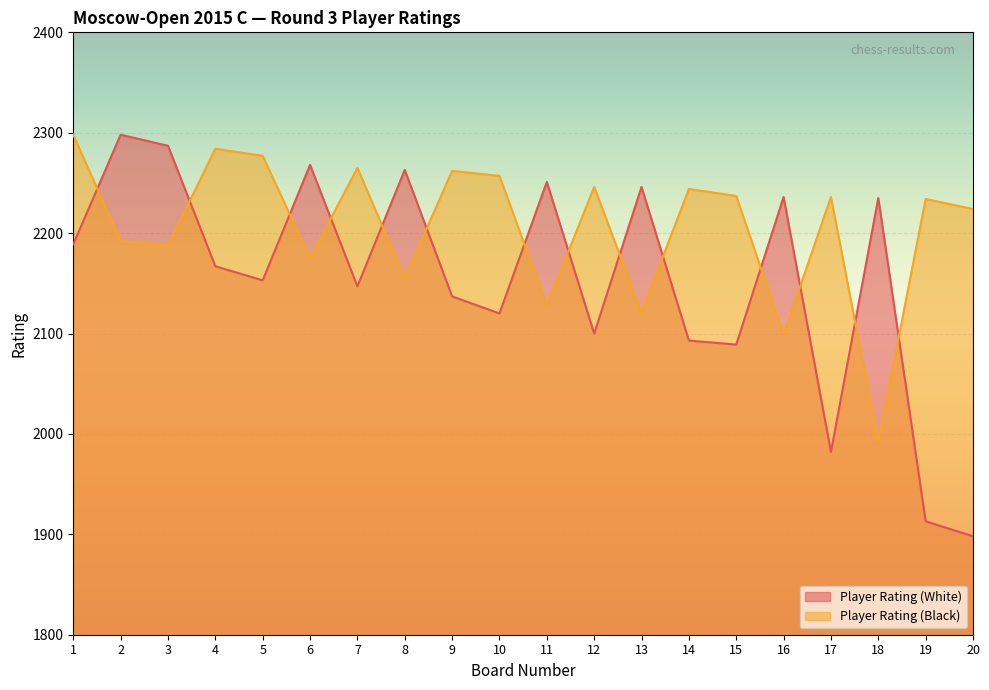

Reading right to left, extract all data points from this chart.

Player Rating (White): 1898	1913	2235	1982	2236	2089	2093	2246	2100	2251	2120	2137	2263	2147	2268	2153	2167	2287	2298	2189
Player Rating (Black): 2224	2234	1992	2236	2099	2237	2244	2121	2246	2128	2257	2262	2155	2265	2175	2277	2284	2188	2192	2298